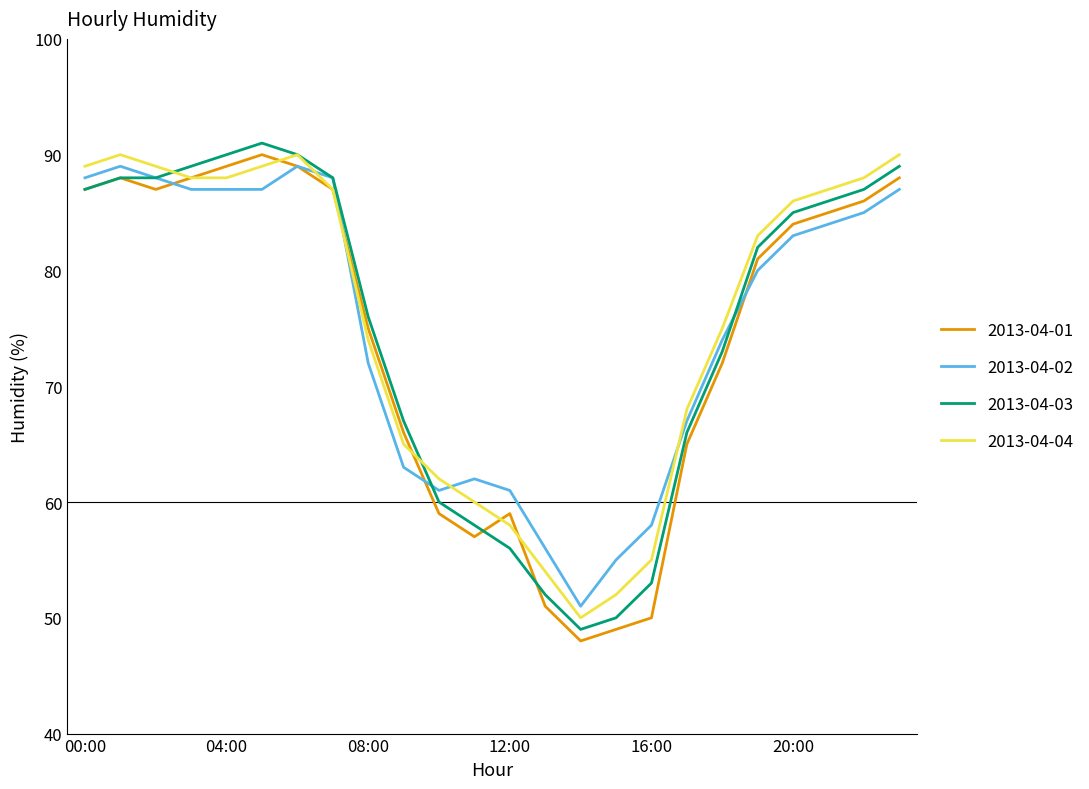

What is the greatest value displayed?

91